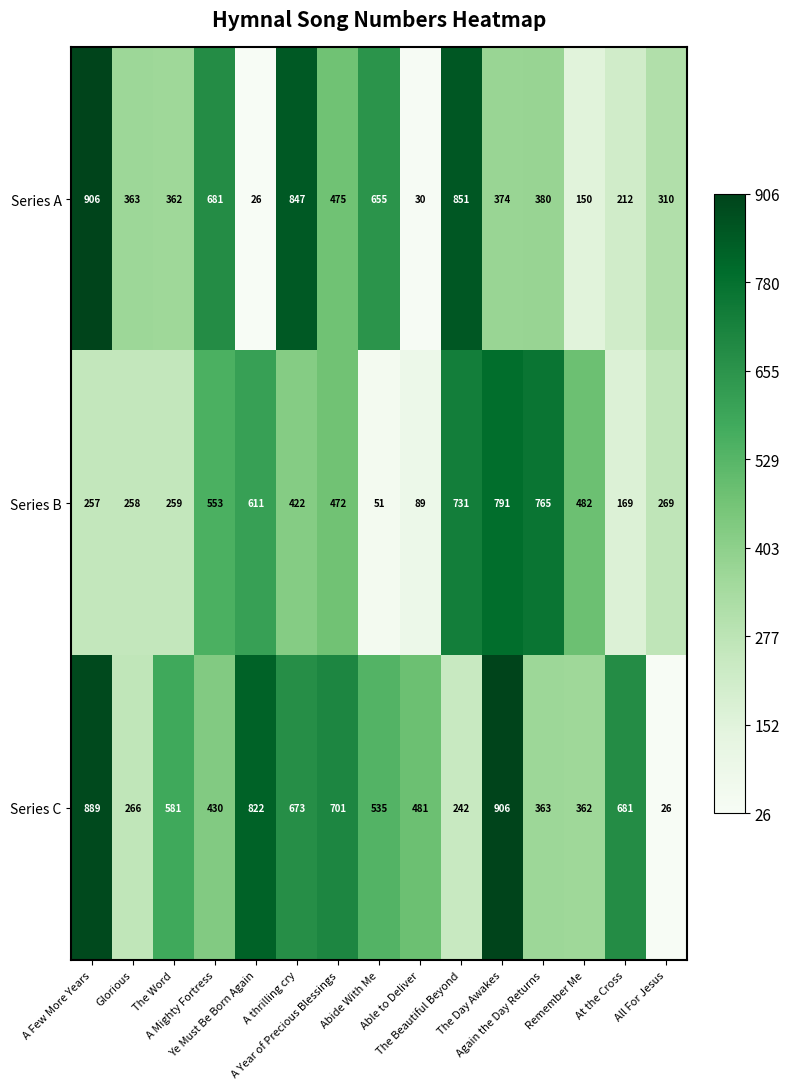

How many distinct data groups are displayed?

3